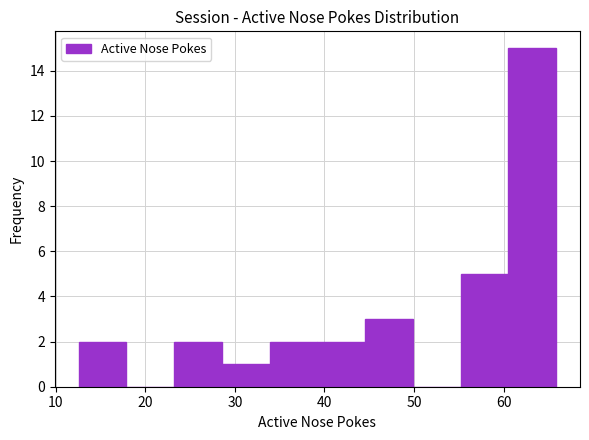

Over which range of the x-axis is the bar tallest?

61 to 66